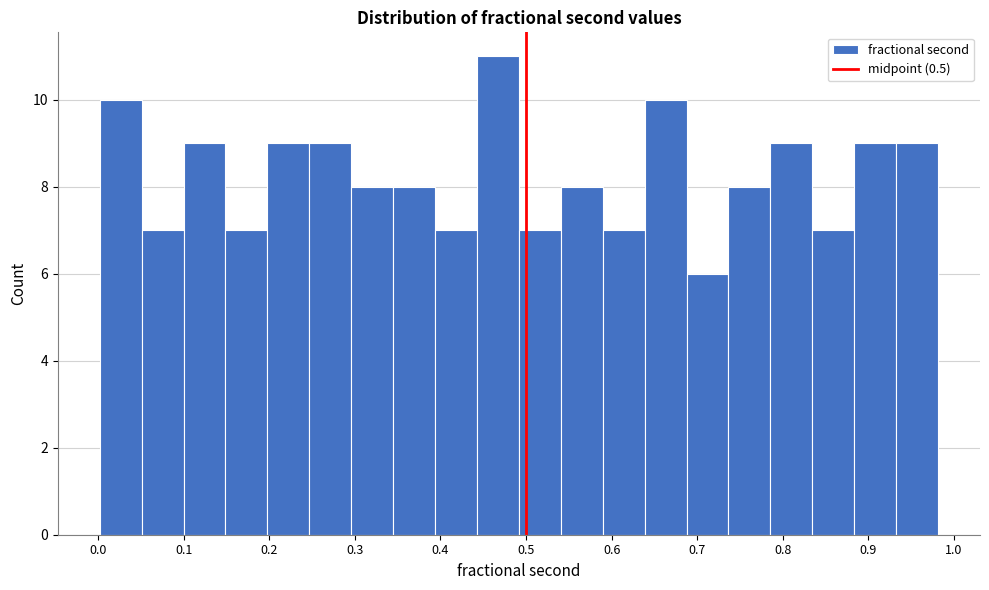

Reading left to right, list every bar in this chart as the range it spans on the x-axis followed by its height. Neither the bar edges nor the heights are printed on the chart, so give them approximately, as read against the axes.

0.00 to 0.05: 10
0.05 to 0.10: 7
0.10 to 0.15: 9
0.15 to 0.20: 7
0.20 to 0.25: 9
0.25 to 0.30: 9
0.30 to 0.34: 8
0.34 to 0.39: 8
0.39 to 0.44: 7
0.44 to 0.49: 11
0.49 to 0.54: 7
0.54 to 0.59: 8
0.59 to 0.64: 7
0.64 to 0.69: 10
0.69 to 0.74: 6
0.74 to 0.79: 8
0.79 to 0.83: 9
0.83 to 0.88: 7
0.88 to 0.93: 9
0.93 to 0.98: 9